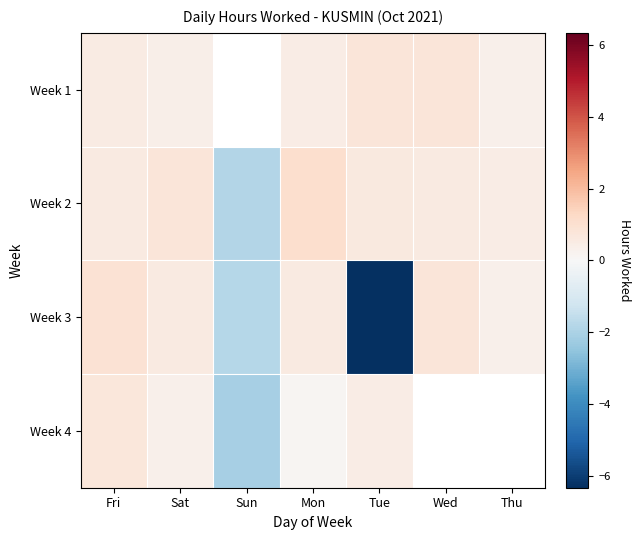

How many data points in Week 2 are less than 0?

1